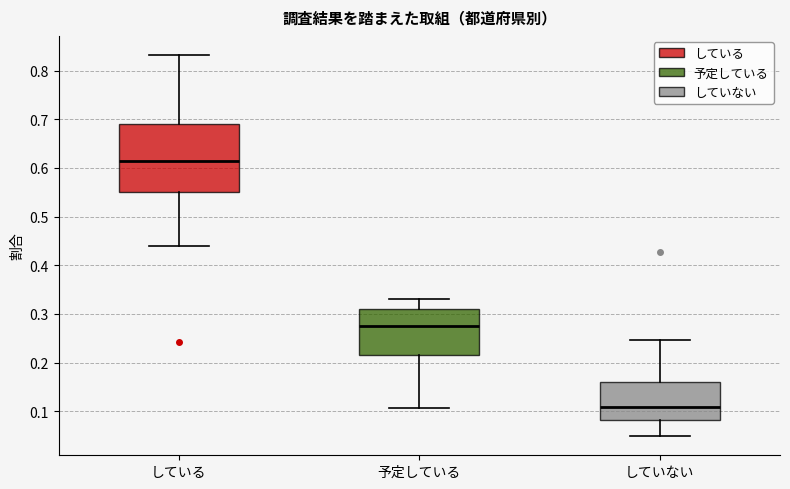

Comparing the boxes themselves (not the whiskers), which one is the tallest?

している